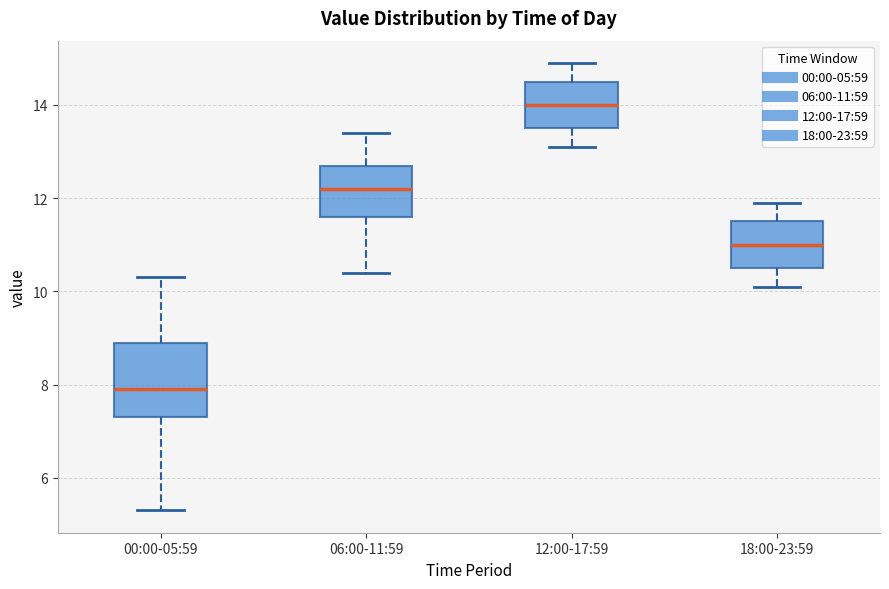

Reading left to right, transcribe this box plot: for each box, give where its median line is, the range the box spans, and where its two whiskers end, as read against the y-axis. The values are not printed on the chart, so give them approximately, as read against the axis.

00:00-05:59: median 8.0, box 7.4 to 9.0, whiskers 5.4 to 10.4
06:00-11:59: median 12.2, box 11.6 to 12.8, whiskers 10.4 to 13.4
12:00-17:59: median 14.0, box 13.6 to 14.6, whiskers 13.2 to 15.0
18:00-23:59: median 11.0, box 10.6 to 11.6, whiskers 10.2 to 12.0